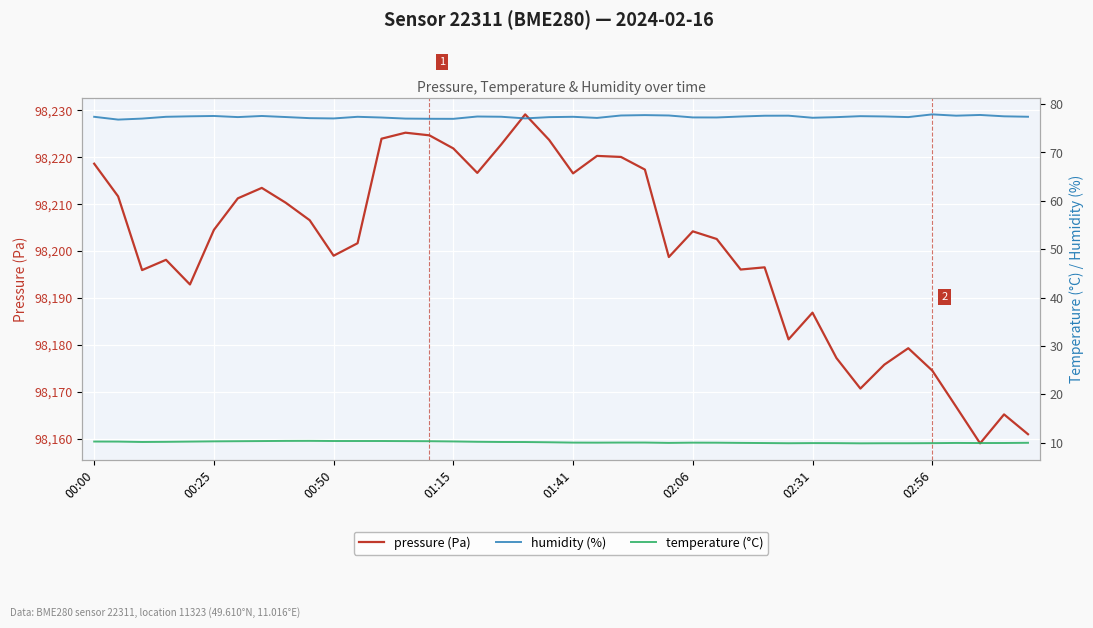

What is the maximum value for pressure (Pa)?

98229.1